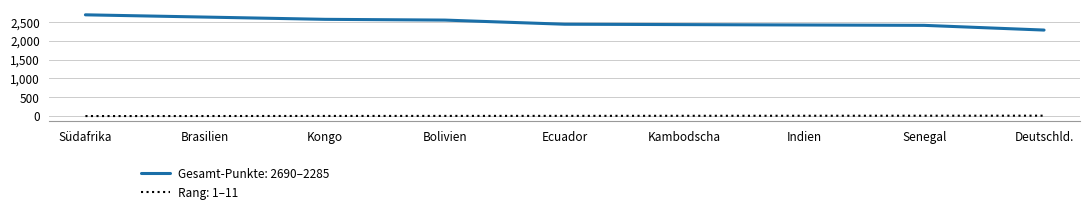

What is the maximum value shown in the chart?

2690